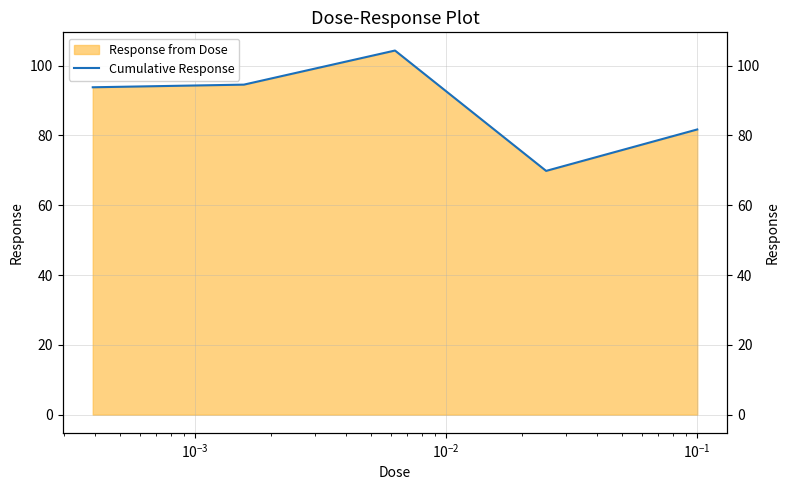

How many values exceed 93?

3